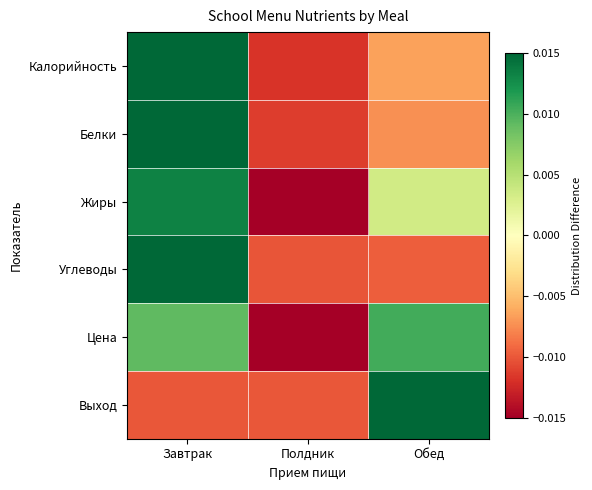

Between Полдник and Обед, which series saw the biggest shift?

Цена